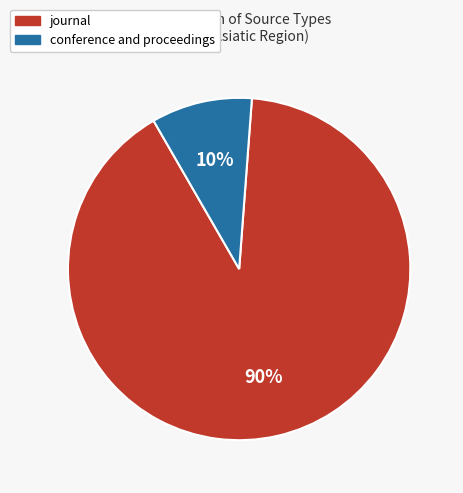

Rank the categories by value from highest to lowest.

journal, conference and proceedings